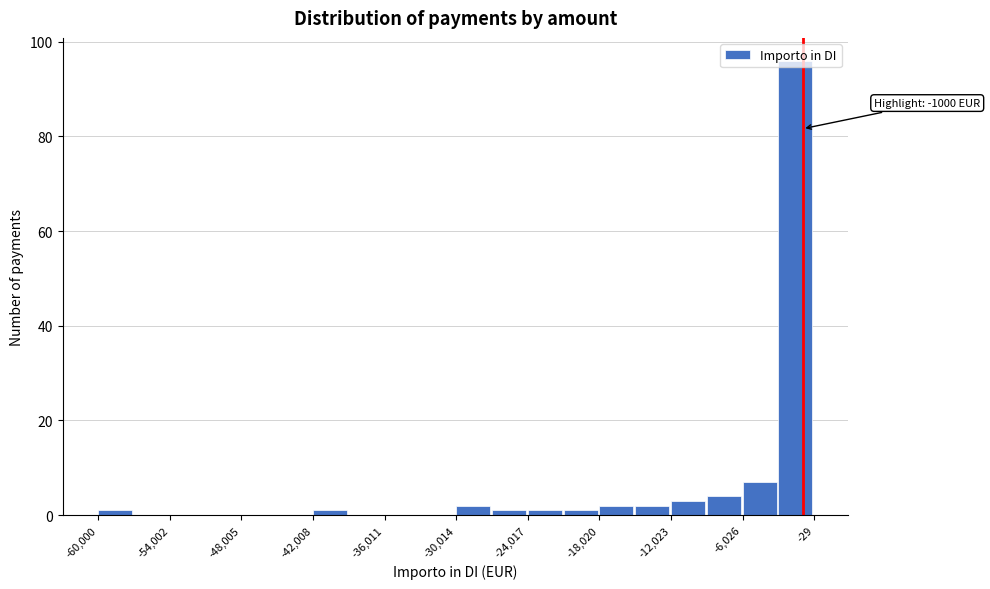

Read against the x-axis, roughly where is the centre of the tallest bar?

-2000